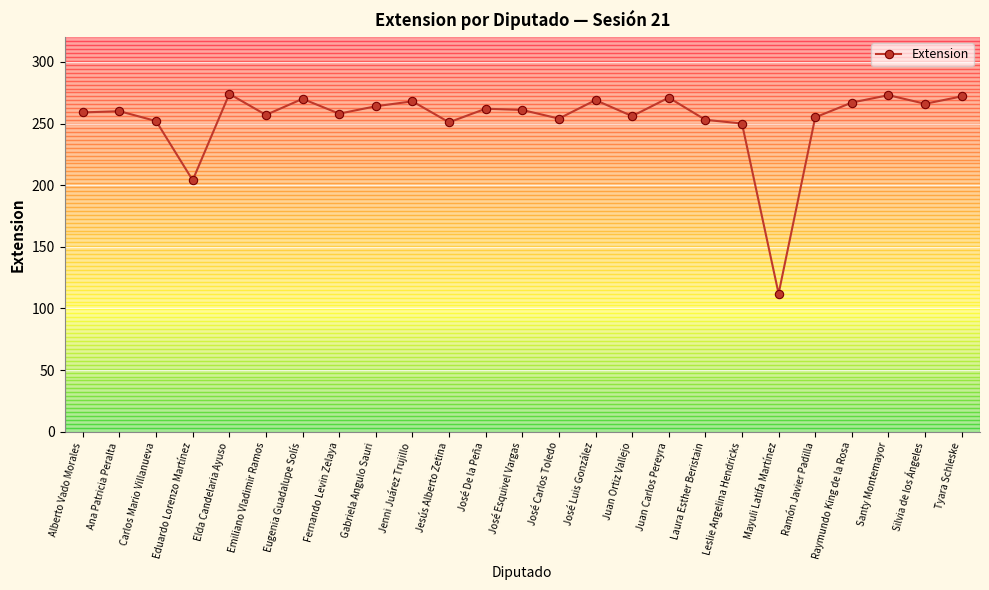

What is the label of the 10th point from the left?

Jenni Juárez Trujillo